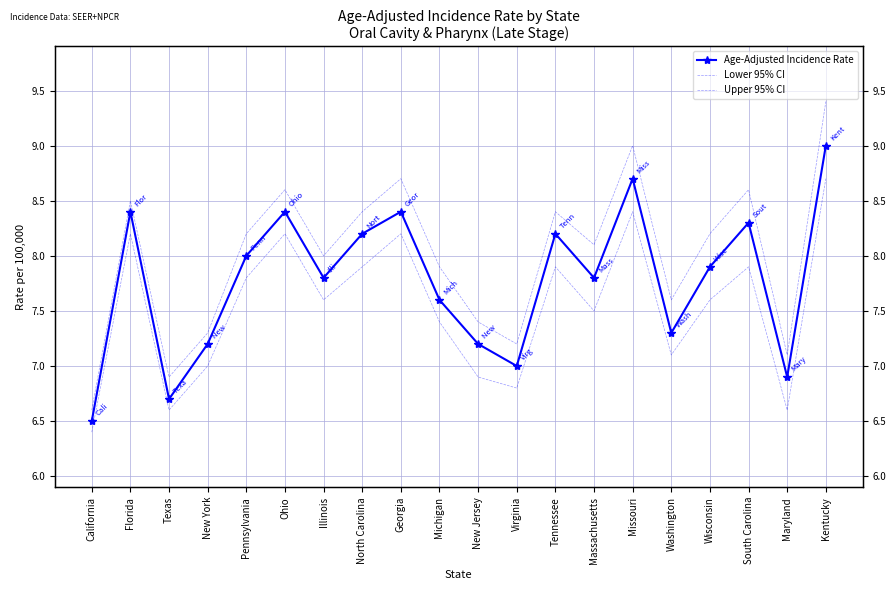

What is the difference between the maximum and second lowest values in the Lower 95% CI series?

2.1